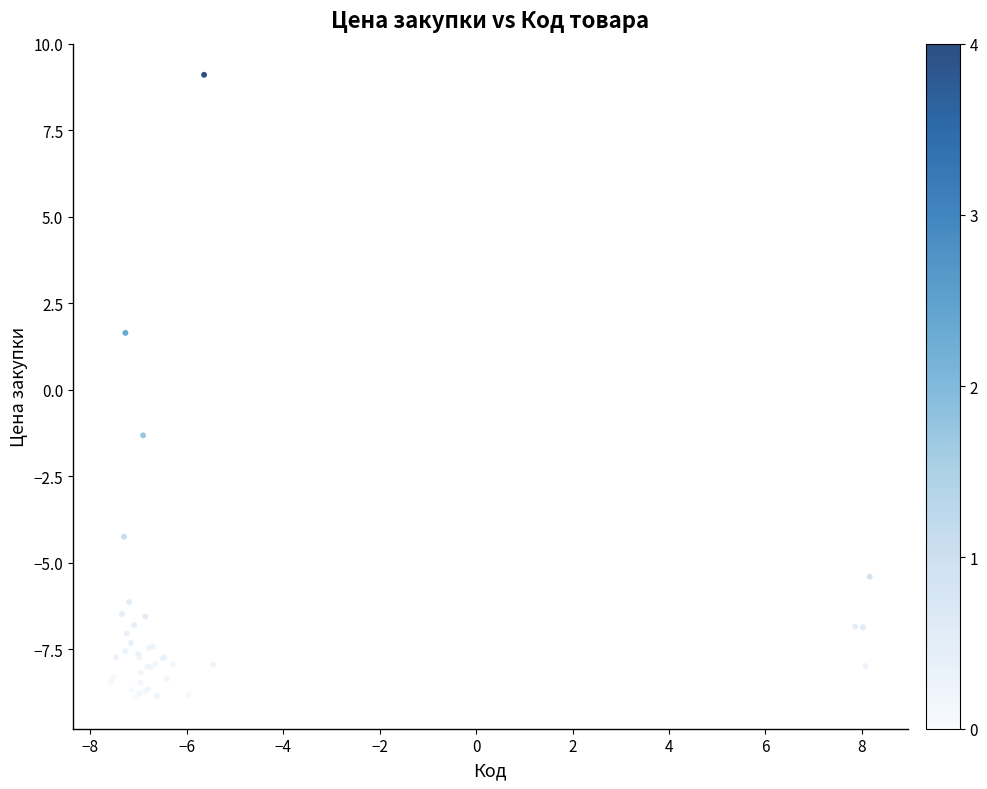

What Y value in the scatter plot is closest to 0?

-1.3